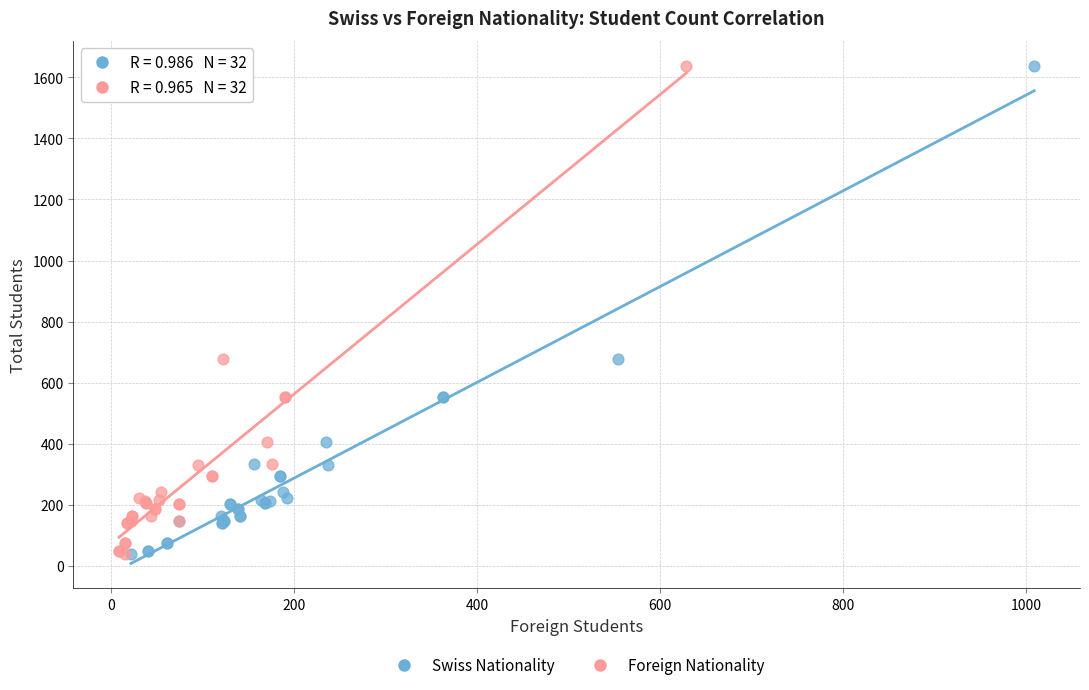

What are all the series names shown in the legend?

Swiss Nationality, Foreign Nationality